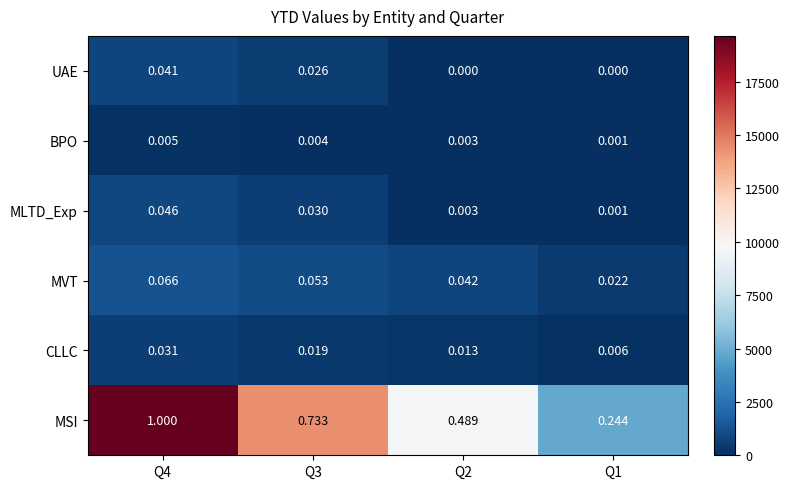

Which series has the largest range (max minus min)?

MSI